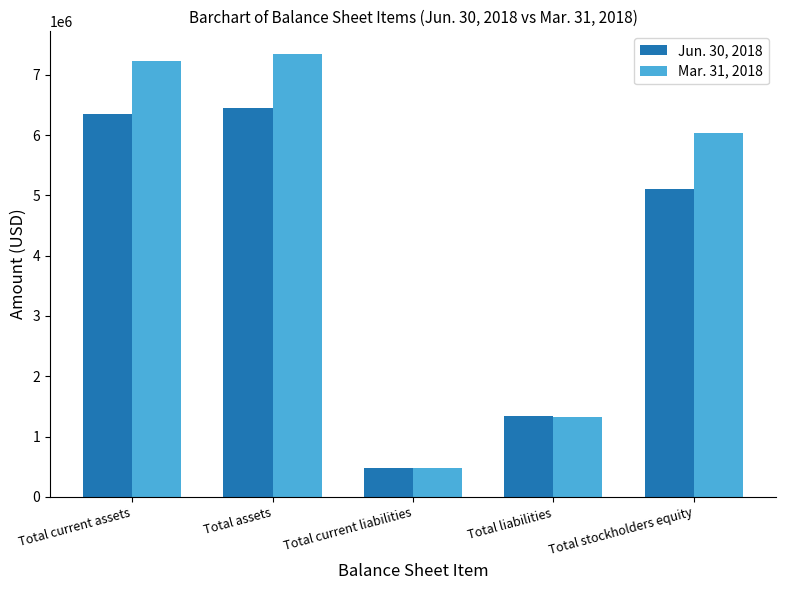

Reading left to right, what are all the values shown in this chart?

Jun. 30, 2018: 6341335	6453741	471458	1342898	5110843
Mar. 31, 2018: 7230250	7351904	477957	1319110	6032794